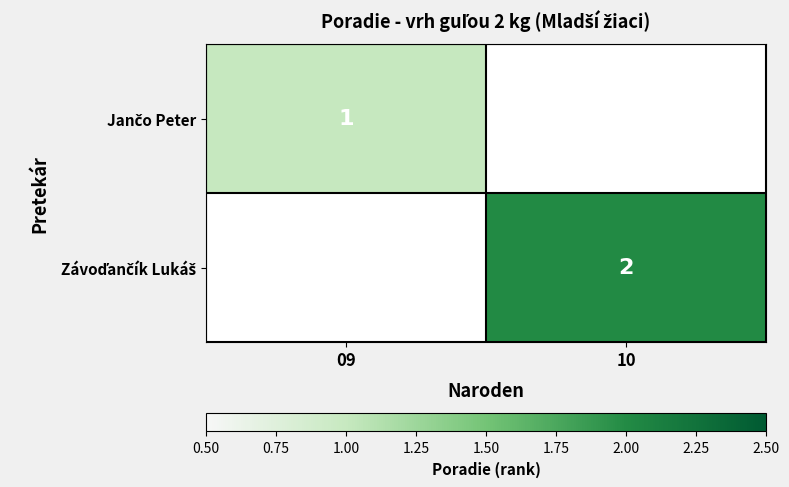

What is the greatest value displayed?

2.0